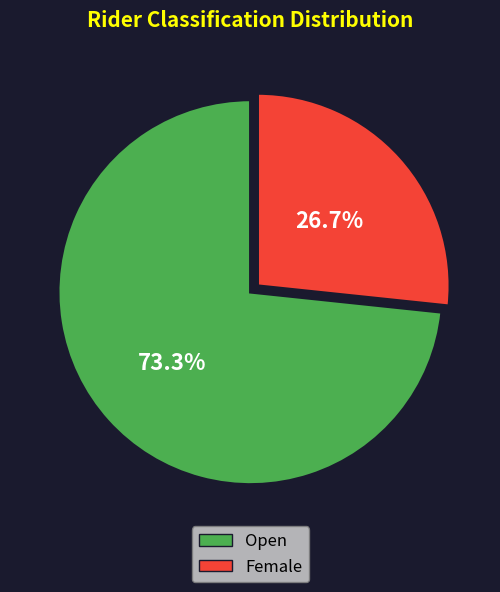

Which slice is the smallest?

Female